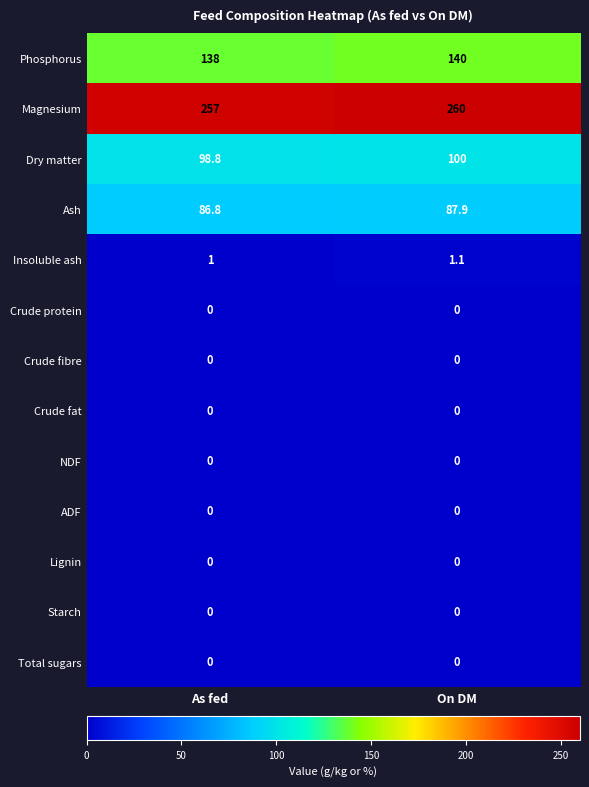

Is it true that Phosphorus equals 138.0 at As fed?

True